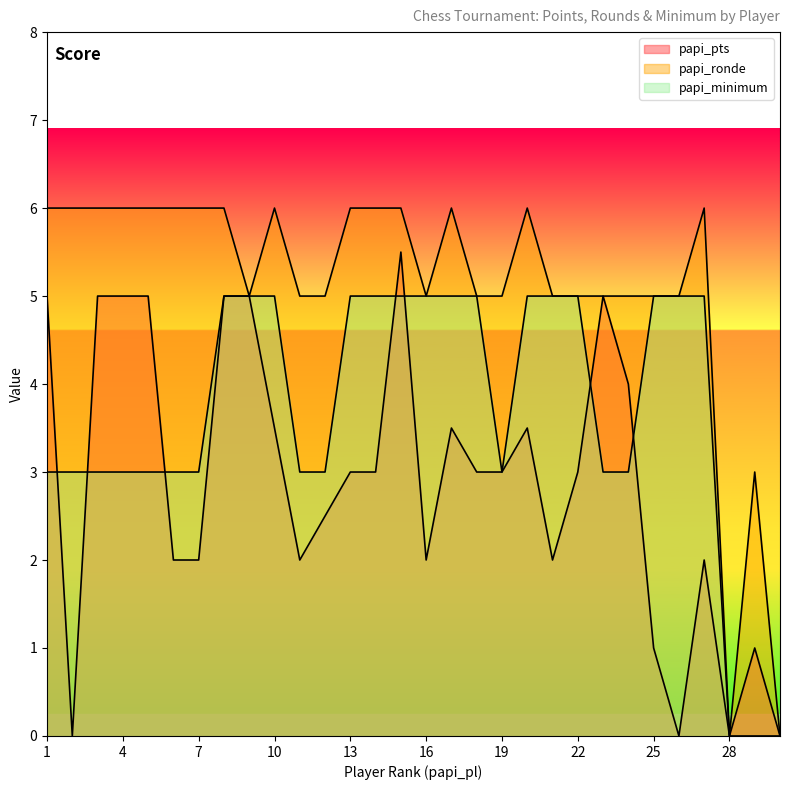

Which series has the largest range (max minus min)?

papi_ronde